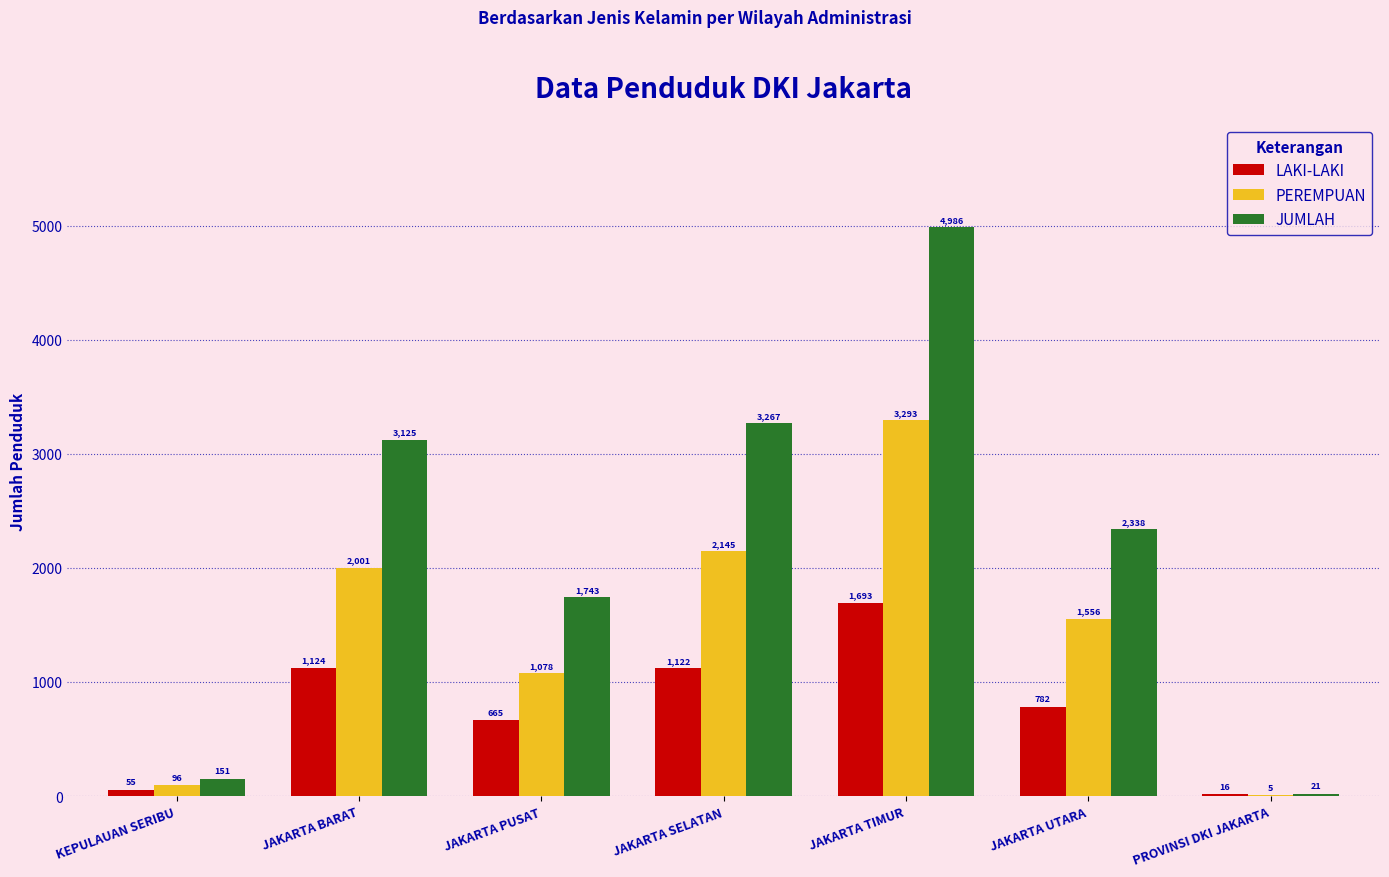

Reading left to right, list all the values displayed in this chart.

LAKI-LAKI: KEPULAUAN SERIBU=55	JAKARTA BARAT=1124	JAKARTA PUSAT=665	JAKARTA SELATAN=1122	JAKARTA TIMUR=1693	JAKARTA UTARA=782	PROVINSI DKI JAKARTA=16
PEREMPUAN: KEPULAUAN SERIBU=96	JAKARTA BARAT=2001	JAKARTA PUSAT=1078	JAKARTA SELATAN=2145	JAKARTA TIMUR=3293	JAKARTA UTARA=1556	PROVINSI DKI JAKARTA=5
JUMLAH: KEPULAUAN SERIBU=151	JAKARTA BARAT=3125	JAKARTA PUSAT=1743	JAKARTA SELATAN=3267	JAKARTA TIMUR=4986	JAKARTA UTARA=2338	PROVINSI DKI JAKARTA=21